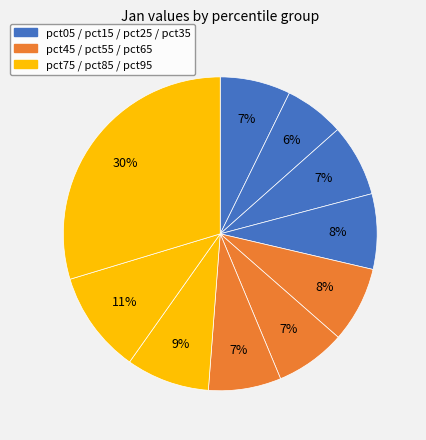

Count the number of slices in the pie.

10